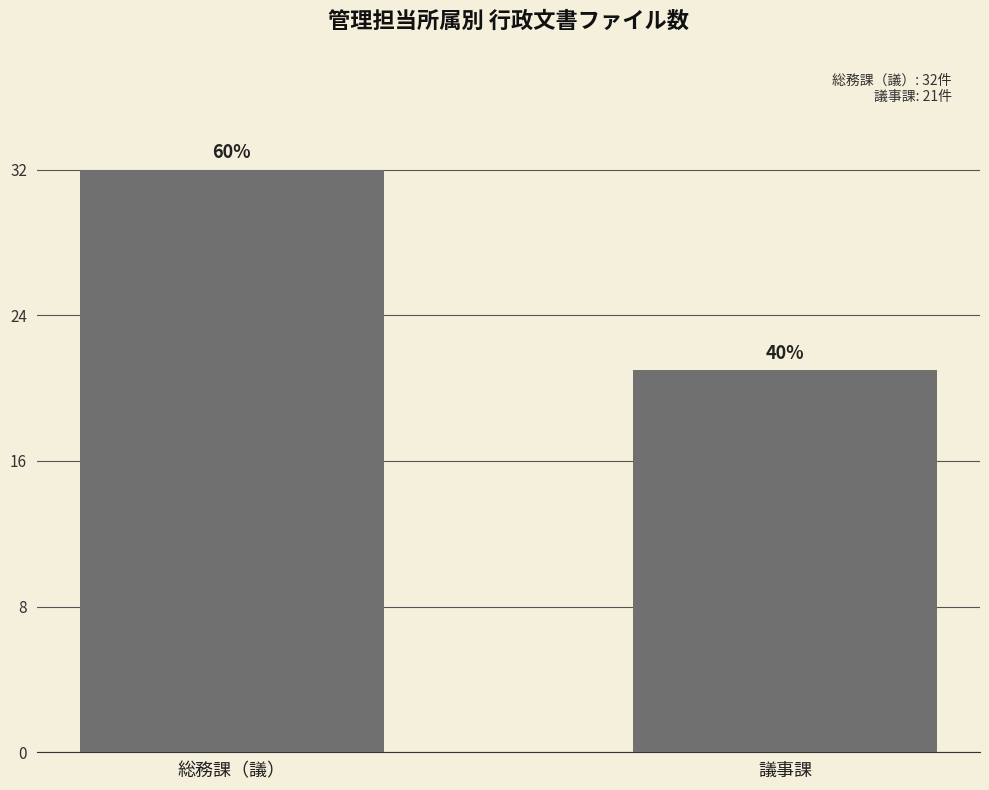

How many bars are there in total?

2